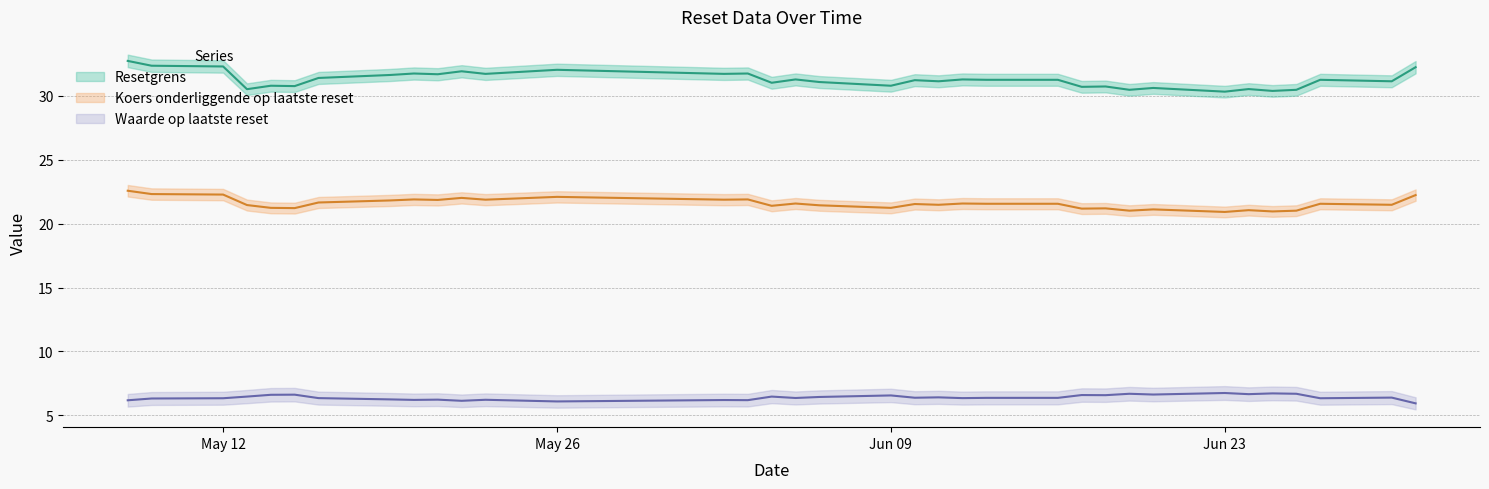

At 6, list the series in order from smallest to largest.

Waarde op laatste reset, Koers onderliggende op laatste reset, Resetgrens